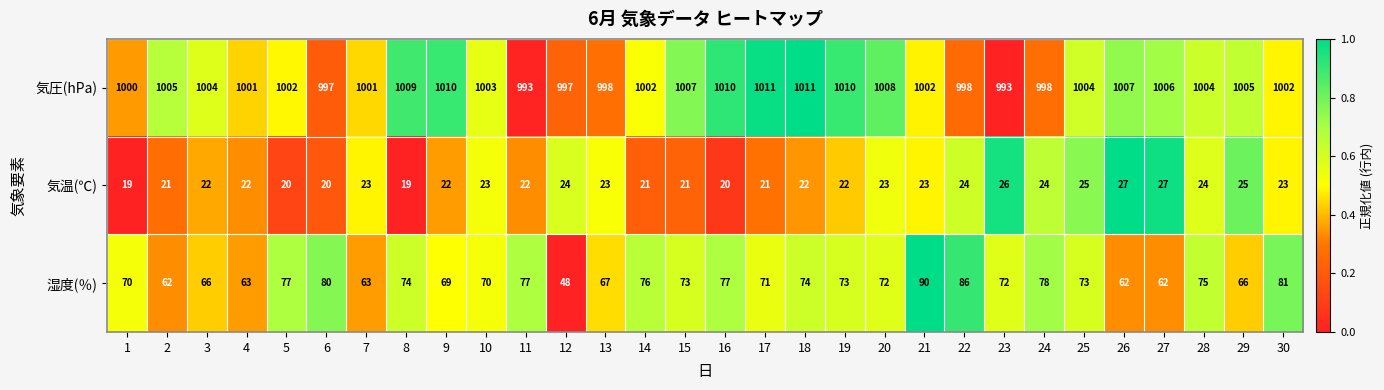

Which series has the largest total across all categories?

気圧(hPa)